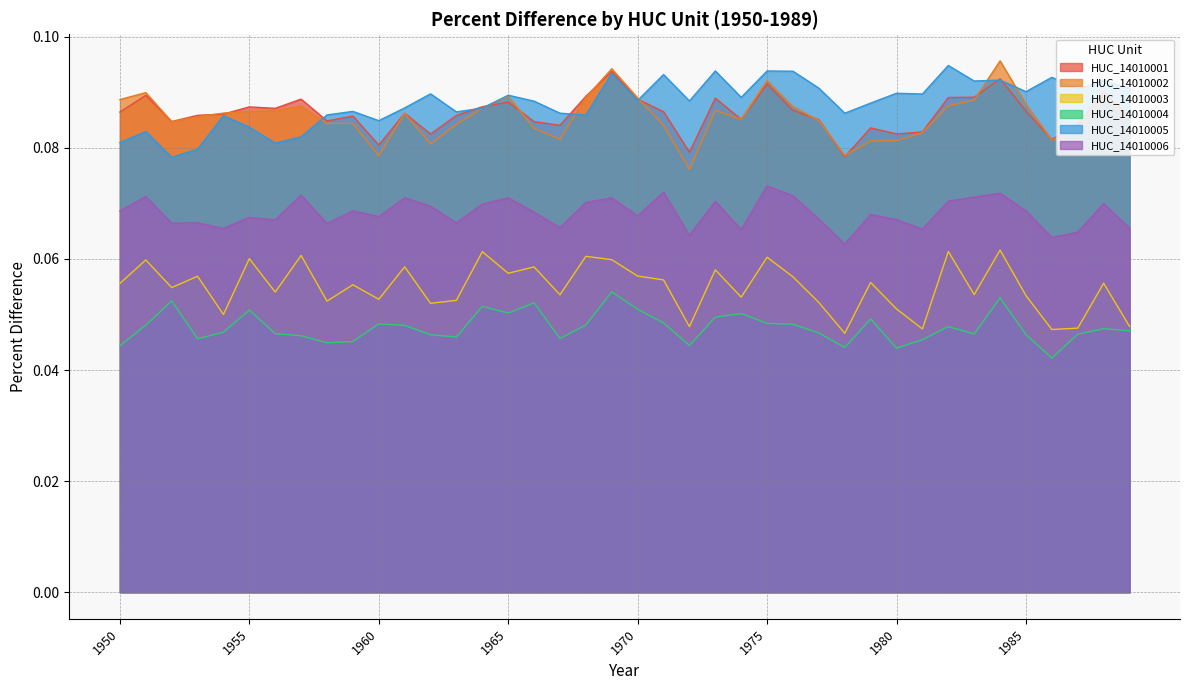

Rank the series by their maximum value, from lowest to highest.

HUC_14010004, HUC_14010003, HUC_14010006, HUC_14010001, HUC_14010005, HUC_14010002